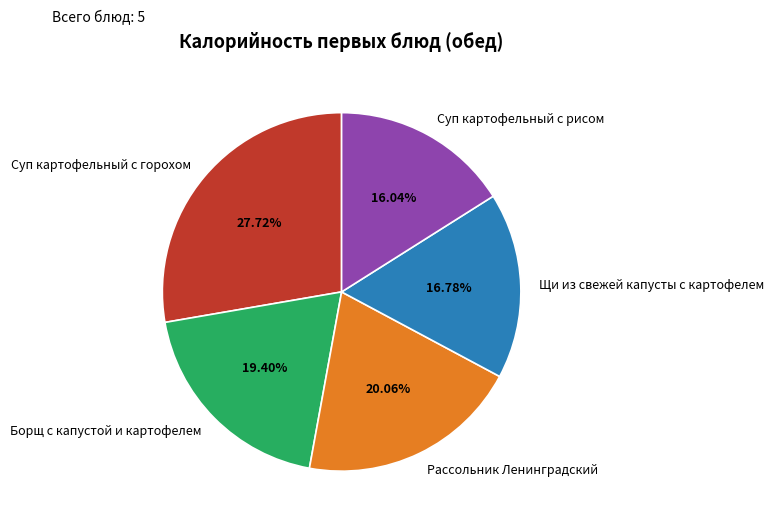

To the nearest percent, what is the difference between the largest and smallest slice percentages?

12%